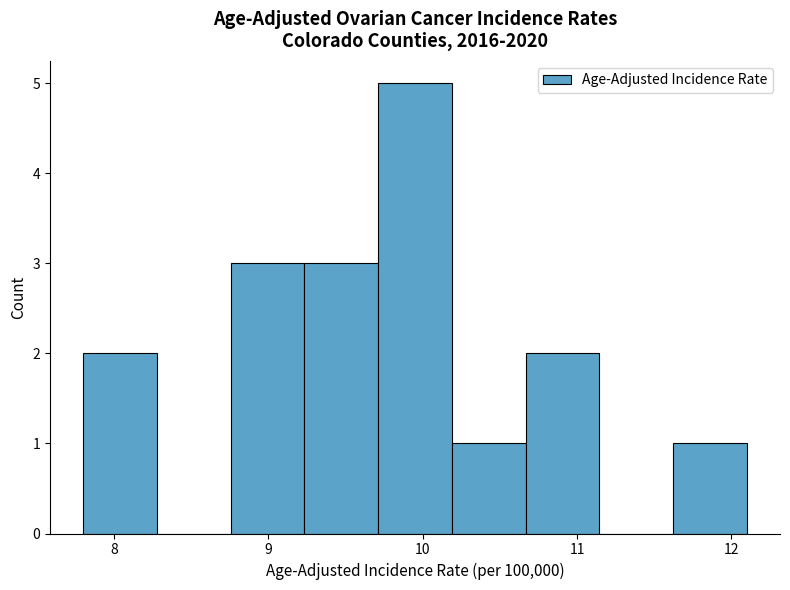

Reading left to right, list every bar in this chart as the range it spans on the x-axis followed by its height. Neither the bar edges nor the heights are printed on the chart, so give them approximately, as read against the axes.

7.8 to 8.3: 2
8.3 to 8.8: 0
8.8 to 9.2: 3
9.2 to 9.7: 3
9.7 to 10.2: 5
10.2 to 10.7: 1
10.7 to 11.1: 2
11.1 to 11.6: 0
11.6 to 12.1: 1